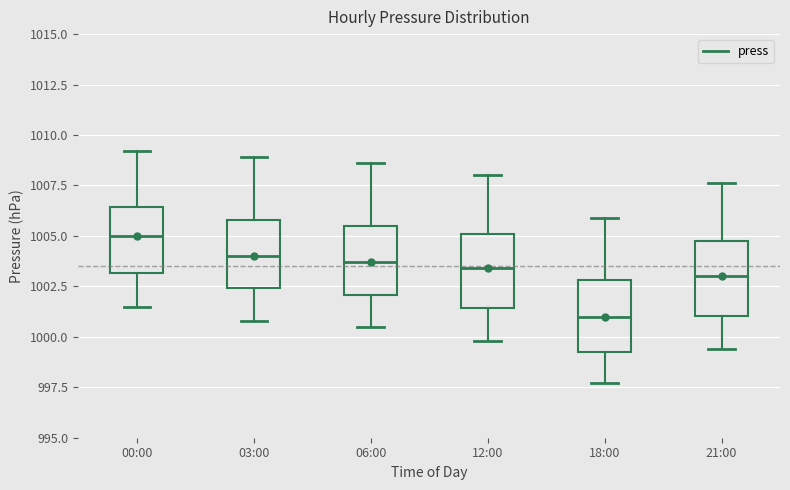

Which box's median line is the lowest?

18:00